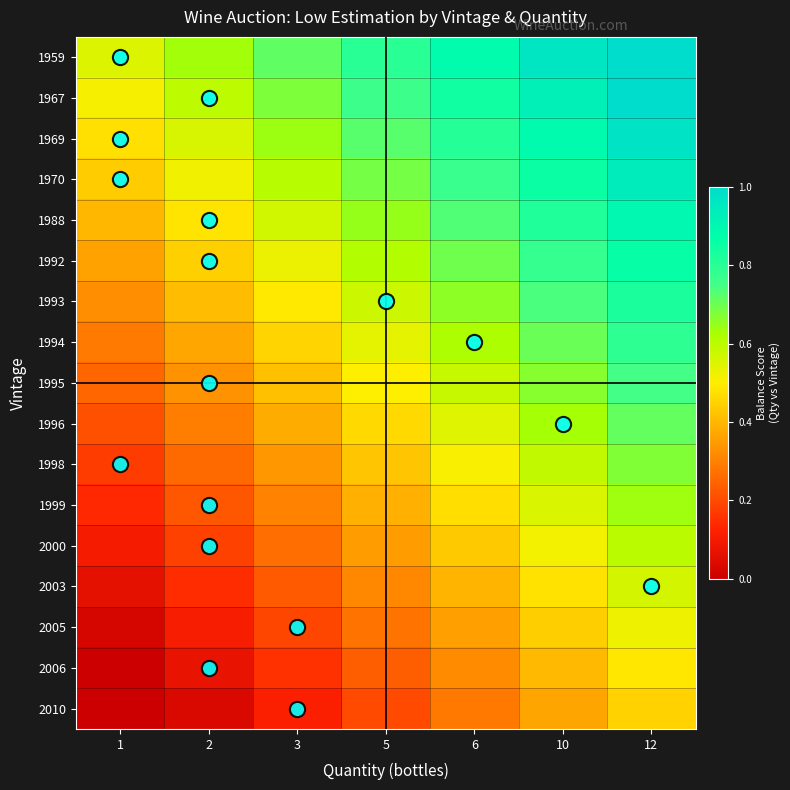

Reading left to right, extract all data points from this chart.

1959: 1=0.6	2=0.6	3=0.7	5=0.8	6=0.9	10=1.0	12=1.0
1967: 1=0.5	2=0.6	3=0.7	5=0.8	6=0.8	10=0.9	12=1.0
1969: 1=0.5	2=0.6	3=0.6	5=0.7	6=0.8	10=0.9	12=1.0
1970: 1=0.4	2=0.5	3=0.6	5=0.7	6=0.8	10=0.9	12=0.9
1988: 1=0.4	2=0.5	3=0.6	5=0.7	6=0.7	10=0.8	12=0.9
1992: 1=0.4	2=0.4	3=0.5	5=0.6	6=0.7	10=0.8	12=0.9
1993: 1=0.3	2=0.4	3=0.5	5=0.6	6=0.7	10=0.7	12=0.8
1994: 1=0.3	2=0.4	3=0.5	5=0.5	6=0.6	10=0.7	12=0.8
1995: 1=0.2	2=0.3	3=0.4	5=0.5	6=0.6	10=0.7	12=0.8
1996: 1=0.2	2=0.3	3=0.4	5=0.5	6=0.5	10=0.6	12=0.7
1998: 1=0.2	2=0.3	3=0.3	5=0.4	6=0.5	10=0.6	12=0.7
1999: 1=0.1	2=0.2	3=0.3	5=0.4	6=0.5	10=0.6	12=0.6
2000: 1=0.1	2=0.2	3=0.3	5=0.4	6=0.4	10=0.5	12=0.6
2003: 1=0.1	2=0.1	3=0.2	5=0.3	6=0.4	10=0.5	12=0.6
2005: 1=0.0	2=0.1	3=0.2	5=0.3	6=0.4	10=0.4	12=0.5
2006: 1=0.0	2=0.1	3=0.2	5=0.2	6=0.3	10=0.4	12=0.5
2010: 1=0.0	2=0.0	3=0.1	5=0.2	6=0.3	10=0.4	12=0.5